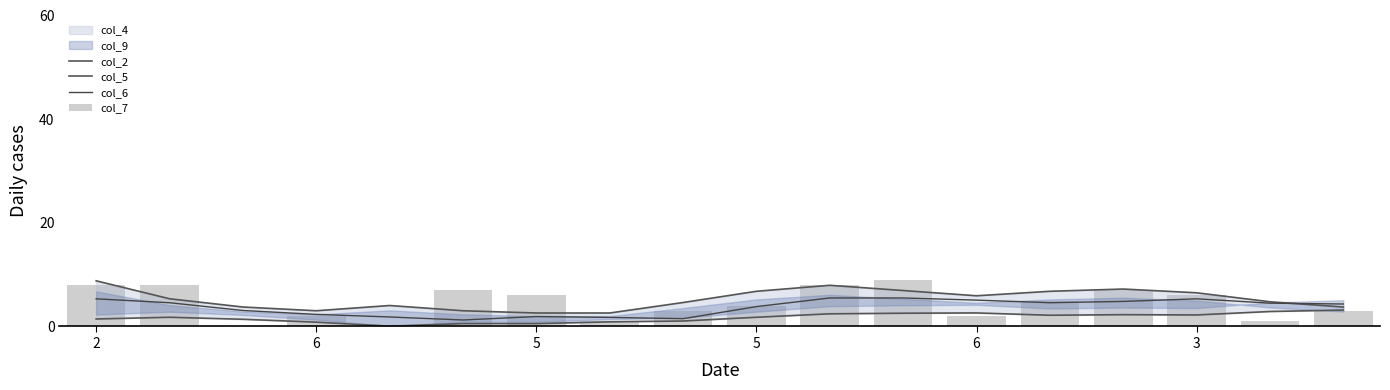

At which category does the chart reach its minimum across all series?

5